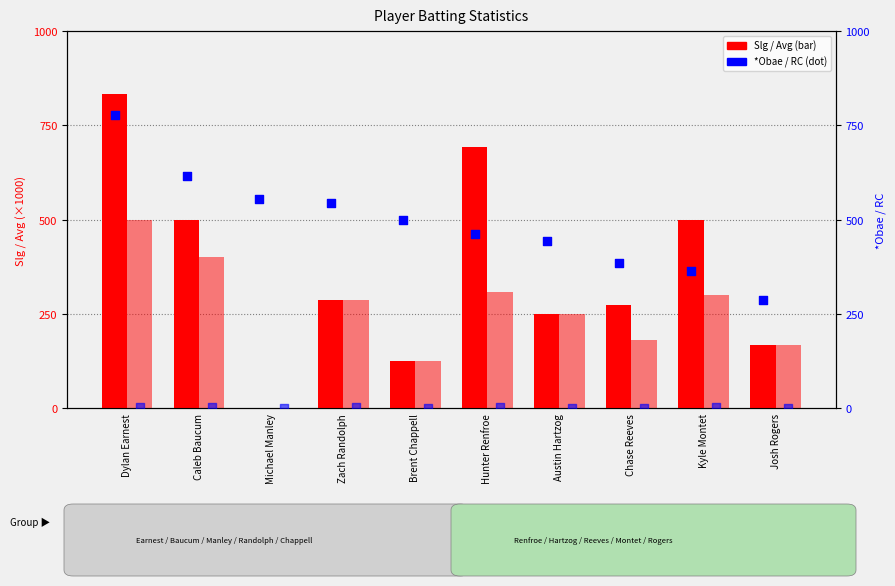

At how many categories does at least one series exceed 192?

10